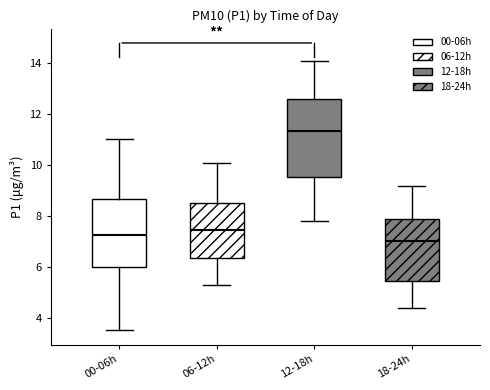

Which box has the highest median line?

12-18h